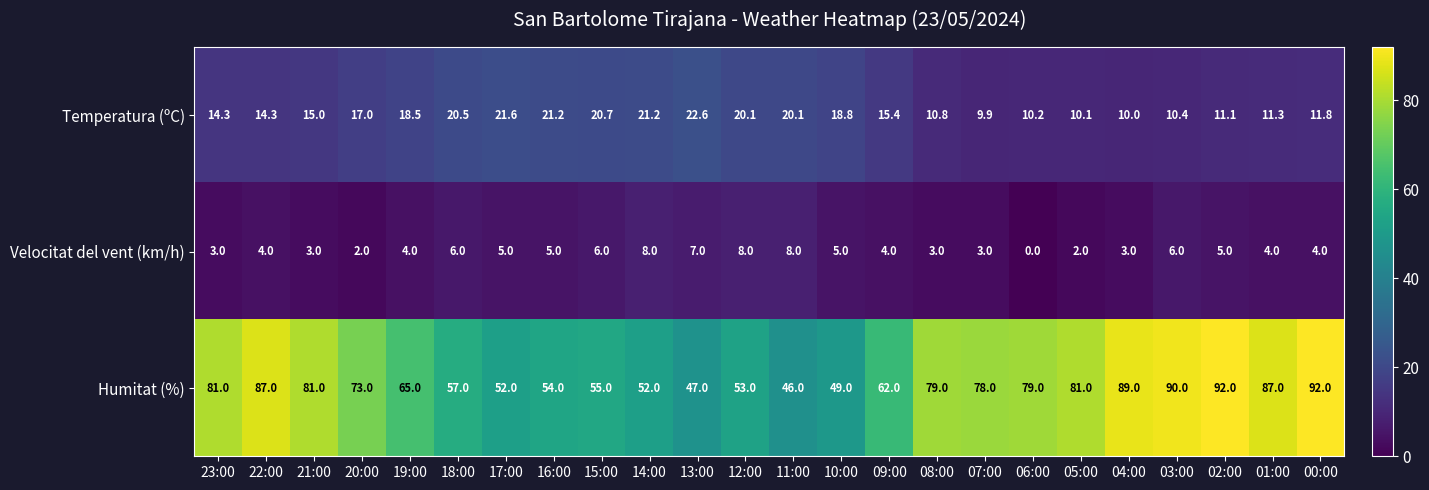

How many Velocitat del vent (km/h) values are between 3 and 6?

17